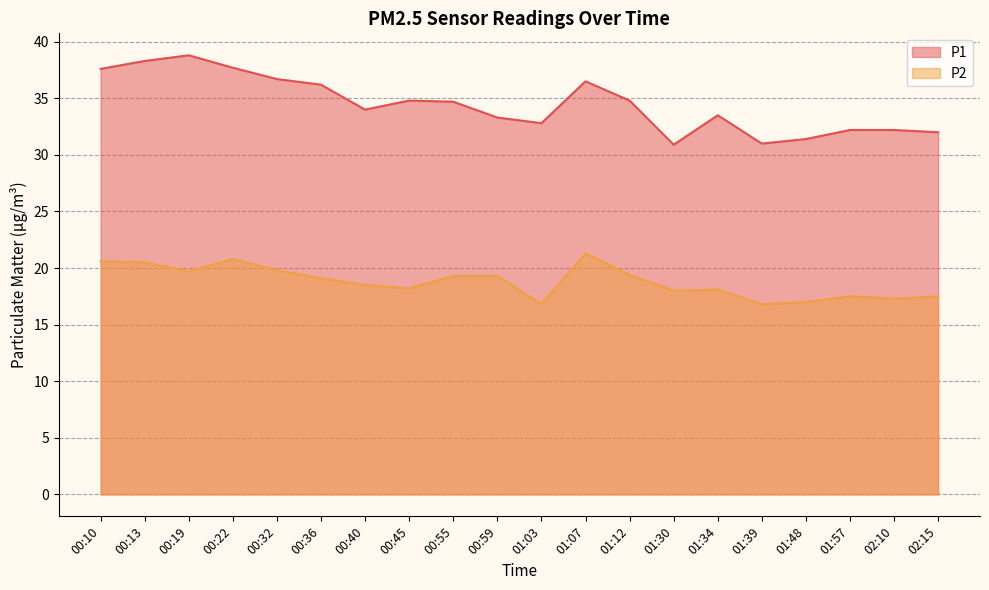

Does the chart display data point markers on the line(s)?

No